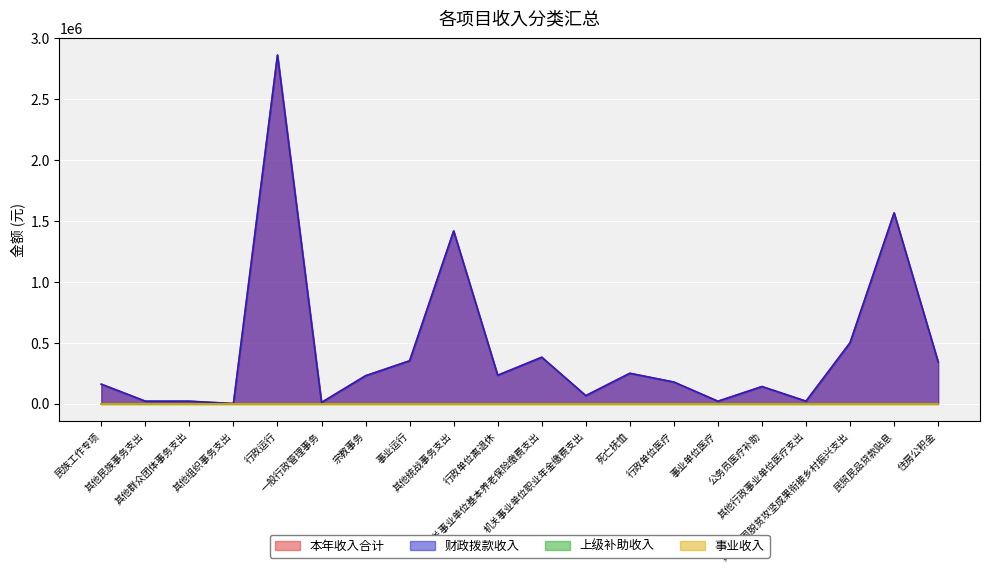

At which category does 财政拨款收入 reach its first local peak?

行政运行